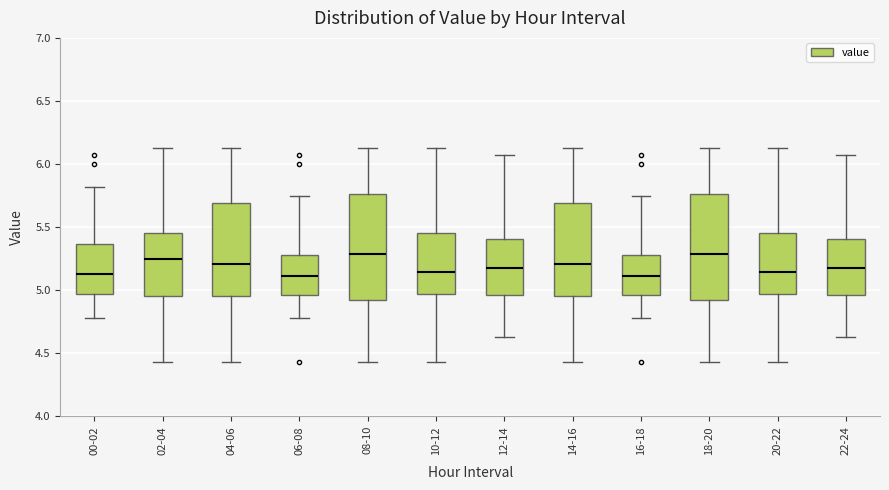

Reading left to right, transcribe this box plot: for each box, give where its median line is, the range the box spans, and where its two whiskers end, as read against the y-axis. The values are not printed on the chart, so give them approximately, as read against the axis.

00-02: median 5.15, box 4.95 to 5.35, whiskers 4.80 to 5.80
02-04: median 5.25, box 4.95 to 5.45, whiskers 4.45 to 6.15
04-06: median 5.20, box 4.95 to 5.70, whiskers 4.45 to 6.15
06-08: median 5.10, box 4.95 to 5.30, whiskers 4.80 to 5.75
08-10: median 5.30, box 4.90 to 5.75, whiskers 4.45 to 6.15
10-12: median 5.15, box 4.95 to 5.45, whiskers 4.45 to 6.15
12-14: median 5.20, box 4.95 to 5.40, whiskers 4.65 to 6.05
14-16: median 5.20, box 4.95 to 5.70, whiskers 4.45 to 6.15
16-18: median 5.10, box 4.95 to 5.30, whiskers 4.80 to 5.75
18-20: median 5.30, box 4.90 to 5.75, whiskers 4.45 to 6.15
20-22: median 5.15, box 4.95 to 5.45, whiskers 4.45 to 6.15
22-24: median 5.20, box 4.95 to 5.40, whiskers 4.65 to 6.05